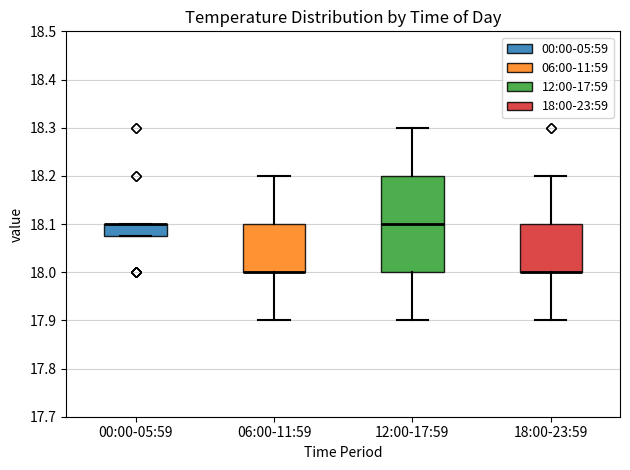

Where does the upper whisker of the box for 18:00-23:59 end on the y-axis? The values are not printed on the chart, so give them approximately, as read against the axis.

18.20